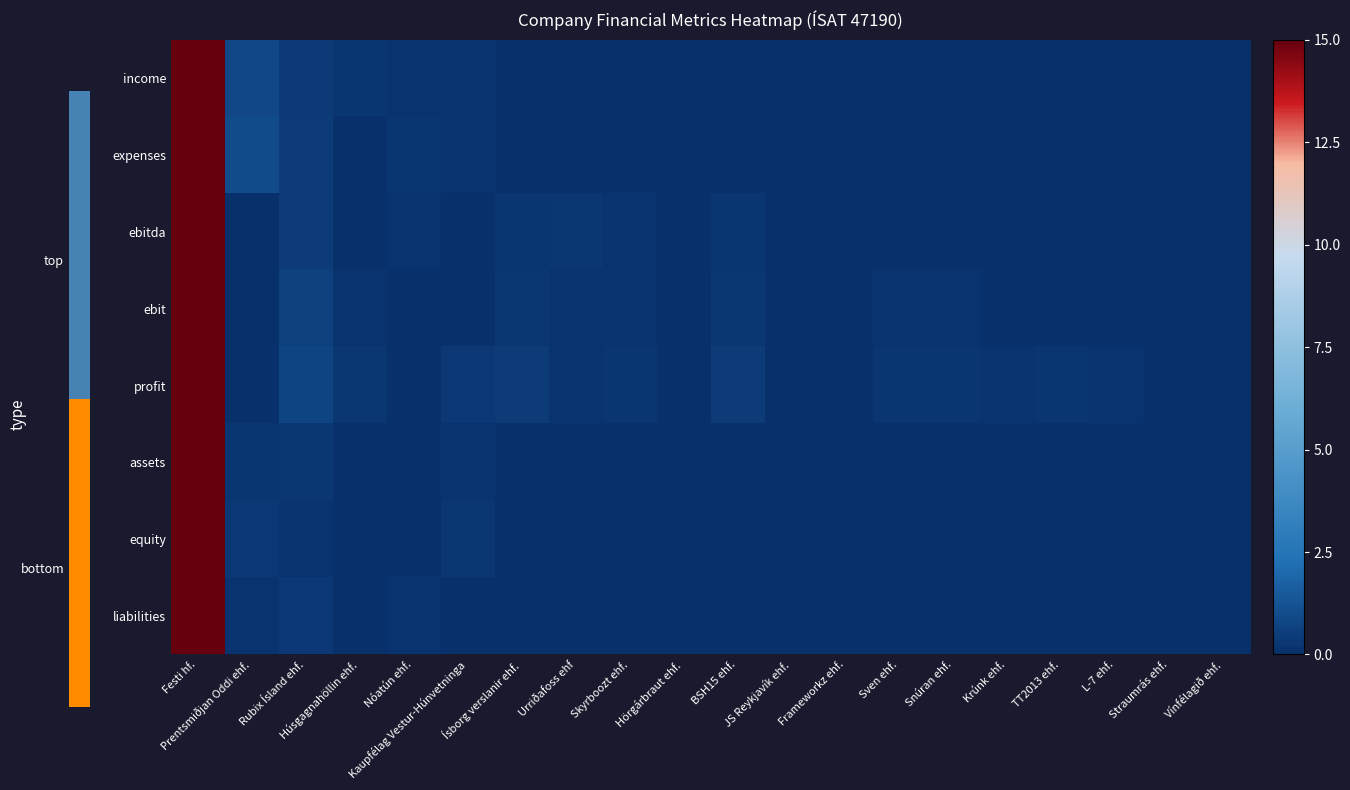

Reading left to right, what are all the values shown in this chart?

income: Festi hf.=15.0	Prentsmiðjan Oddi ehf.=0.9	Rubix Ísland ehf.=0.4	Húsgagnahöllin ehf.=0.2	Nóatún ehf.=0.1	Kaupfélag Vestur-Húnvetninga=0.1	Ísborg verslanir ehf.=0.1	Urriðafoss ehf=0.0	Skyrboozt ehf.=0.0	Hörgárbraut ehf.=0.0	BSH15 ehf.=0.0	JS Reykjavík ehf.=0.0	Frameworkz ehf.=0.0	Sven ehf.=0.0	Snúran ehf.=0.0	Krúnk ehf.=0.0	TT2013 ehf.=0.0	L-7 ehf.=0.0	Straumrás ehf.=0.0	Vínfélagið ehf.=0.0
expenses: Festi hf.=15.0	Prentsmiðjan Oddi ehf.=0.9	Rubix Ísland ehf.=0.4	Húsgagnahöllin ehf.=0.0	Nóatún ehf.=0.2	Kaupfélag Vestur-Húnvetninga=0.2	Ísborg verslanir ehf.=0.1	Urriðafoss ehf=0.1	Skyrboozt ehf.=0.1	Hörgárbraut ehf.=0.1	BSH15 ehf.=0.1	JS Reykjavík ehf.=0.1	Frameworkz ehf.=0.1	Sven ehf.=0.0	Snúran ehf.=0.0	Krúnk ehf.=0.0	TT2013 ehf.=0.0	L-7 ehf.=0.0	Straumrás ehf.=0.0	Vínfélagið ehf.=0.0
ebitda: Festi hf.=15.0	Prentsmiðjan Oddi ehf.=0.0	Rubix Ísland ehf.=0.4	Húsgagnahöllin ehf.=0.1	Nóatún ehf.=0.2	Kaupfélag Vestur-Húnvetninga=0.0	Ísborg verslanir ehf.=0.2	Urriðafoss ehf=0.3	Skyrboozt ehf.=0.2	Hörgárbraut ehf.=0.0	BSH15 ehf.=0.2	JS Reykjavík ehf.=0.0	Frameworkz ehf.=0.0	Sven ehf.=0.1	Snúran ehf.=0.1	Krúnk ehf.=0.0	TT2013 ehf.=0.1	L-7 ehf.=0.1	Straumrás ehf.=0.0	Vínfélagið ehf.=0.0
ebit: Festi hf.=15.0	Prentsmiðjan Oddi ehf.=0.0	Rubix Ísland ehf.=0.6	Húsgagnahöllin ehf.=0.2	Nóatún ehf.=0.1	Kaupfélag Vestur-Húnvetninga=0.0	Ísborg verslanir ehf.=0.3	Urriðafoss ehf=0.1	Skyrboozt ehf.=0.2	Hörgárbraut ehf.=0.0	BSH15 ehf.=0.3	JS Reykjavík ehf.=0.1	Frameworkz ehf.=0.0	Sven ehf.=0.1	Snúran ehf.=0.2	Krúnk ehf.=0.1	TT2013 ehf.=0.1	L-7 ehf.=0.1	Straumrás ehf.=0.0	Vínfélagið ehf.=0.0
profit: Festi hf.=15.0	Prentsmiðjan Oddi ehf.=0.1	Rubix Ísland ehf.=0.7	Húsgagnahöllin ehf.=0.3	Nóatún ehf.=0.1	Kaupfélag Vestur-Húnvetninga=0.3	Ísborg verslanir ehf.=0.4	Urriðafoss ehf=0.2	Skyrboozt ehf.=0.2	Hörgárbraut ehf.=0.0	BSH15 ehf.=0.4	JS Reykjavík ehf.=0.0	Frameworkz ehf.=0.1	Sven ehf.=0.2	Snúran ehf.=0.2	Krúnk ehf.=0.1	TT2013 ehf.=0.2	L-7 ehf.=0.1	Straumrás ehf.=0.0	Vínfélagið ehf.=0.0
assets: Festi hf.=15.0	Prentsmiðjan Oddi ehf.=0.2	Rubix Ísland ehf.=0.3	Húsgagnahöllin ehf.=0.0	Nóatún ehf.=0.1	Kaupfélag Vestur-Húnvetninga=0.1	Ísborg verslanir ehf.=0.0	Urriðafoss ehf=0.0	Skyrboozt ehf.=0.0	Hörgárbraut ehf.=0.0	BSH15 ehf.=0.0	JS Reykjavík ehf.=0.0	Frameworkz ehf.=0.0	Sven ehf.=0.0	Snúran ehf.=0.0	Krúnk ehf.=0.0	TT2013 ehf.=0.0	L-7 ehf.=0.0	Straumrás ehf.=0.0	Vínfélagið ehf.=0.0
equity: Festi hf.=15.0	Prentsmiðjan Oddi ehf.=0.3	Rubix Ísland ehf.=0.2	Húsgagnahöllin ehf.=0.0	Nóatún ehf.=0.0	Kaupfélag Vestur-Húnvetninga=0.3	Ísborg verslanir ehf.=0.1	Urriðafoss ehf=0.0	Skyrboozt ehf.=0.0	Hörgárbraut ehf.=0.0	BSH15 ehf.=0.0	JS Reykjavík ehf.=0.0	Frameworkz ehf.=0.0	Sven ehf.=0.0	Snúran ehf.=0.0	Krúnk ehf.=0.0	TT2013 ehf.=0.0	L-7 ehf.=0.0	Straumrás ehf.=0.0	Vínfélagið ehf.=0.0
liabilities: Festi hf.=15.0	Prentsmiðjan Oddi ehf.=0.2	Rubix Ísland ehf.=0.3	Húsgagnahöllin ehf.=0.0	Nóatún ehf.=0.2	Kaupfélag Vestur-Húnvetninga=0.1	Ísborg verslanir ehf.=0.1	Urriðafoss ehf=0.0	Skyrboozt ehf.=0.0	Hörgárbraut ehf.=0.0	BSH15 ehf.=0.0	JS Reykjavík ehf.=0.0	Frameworkz ehf.=0.0	Sven ehf.=0.0	Snúran ehf.=0.0	Krúnk ehf.=0.0	TT2013 ehf.=0.0	L-7 ehf.=0.0	Straumrás ehf.=0.0	Vínfélagið ehf.=0.0